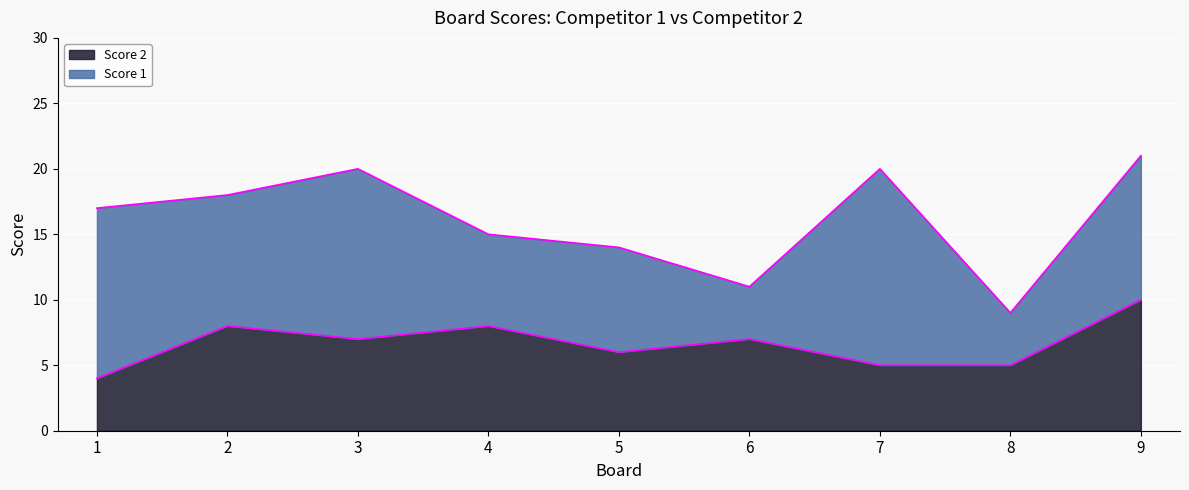

At which category does the data reach its first local valley?

3